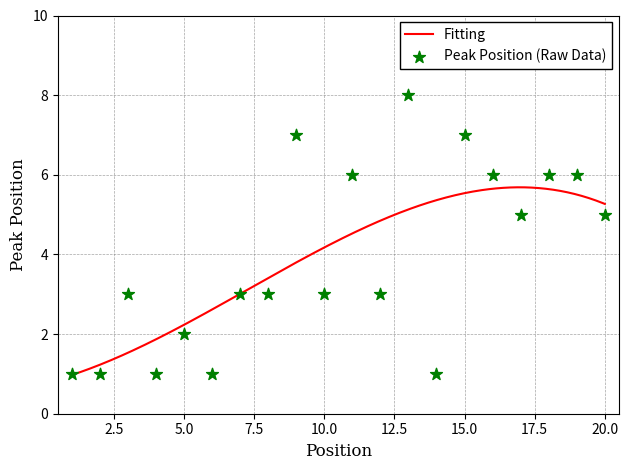

What is the ratio of the value at 18 to the value at 6?

6.0